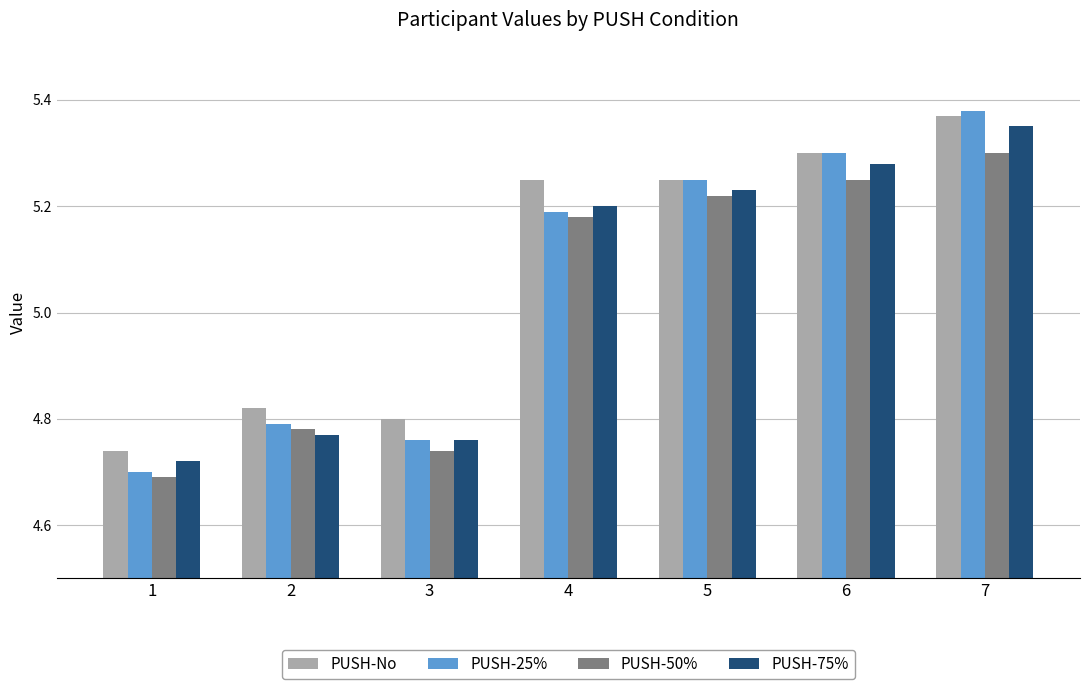

Is it true that PUSH-25% equals 2.6 at 3?

False